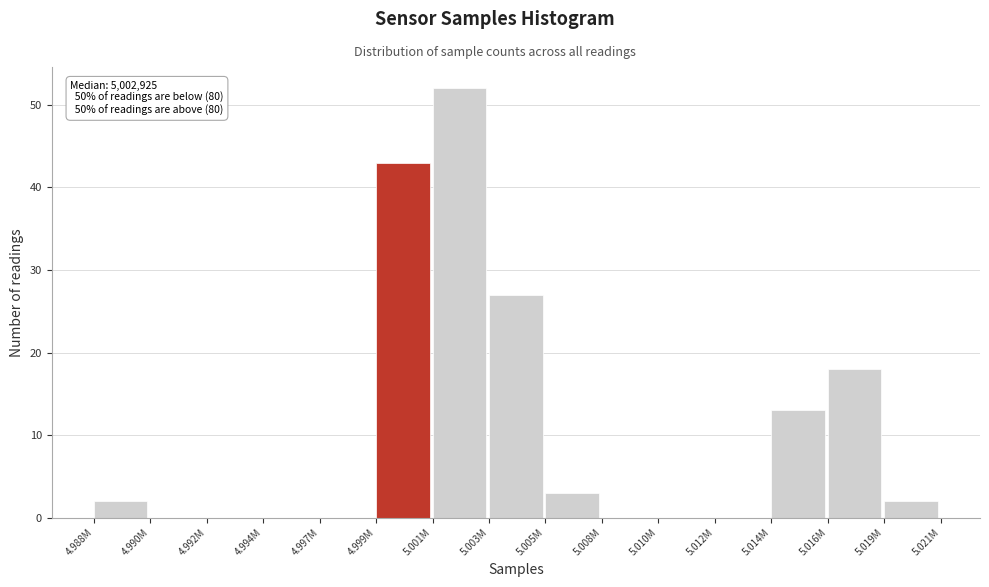

Reading right to left, what are all the values shown in this chart?

5.019M=2	5.016M=18	5.014M=13	5.012M=0	5.010M=0	5.008M=0	5.005M=3	5.003M=27	5.001M=52	4.999M=43	4.997M=0	4.994M=0	4.992M=0	4.990M=0	4.988M=2